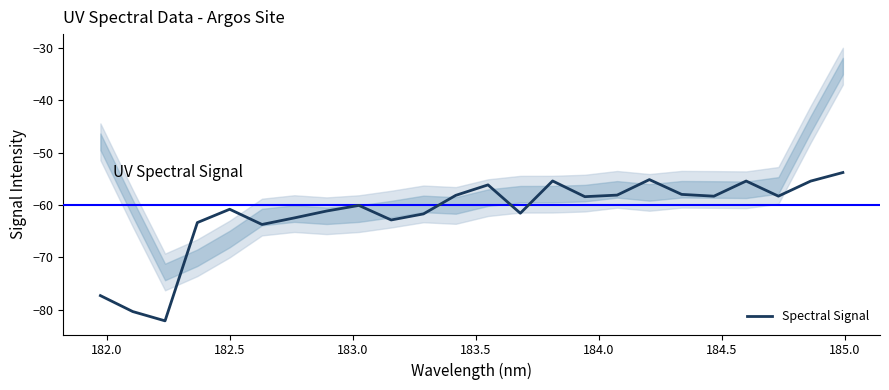

What is the minimum value shown in the chart?

-82.1